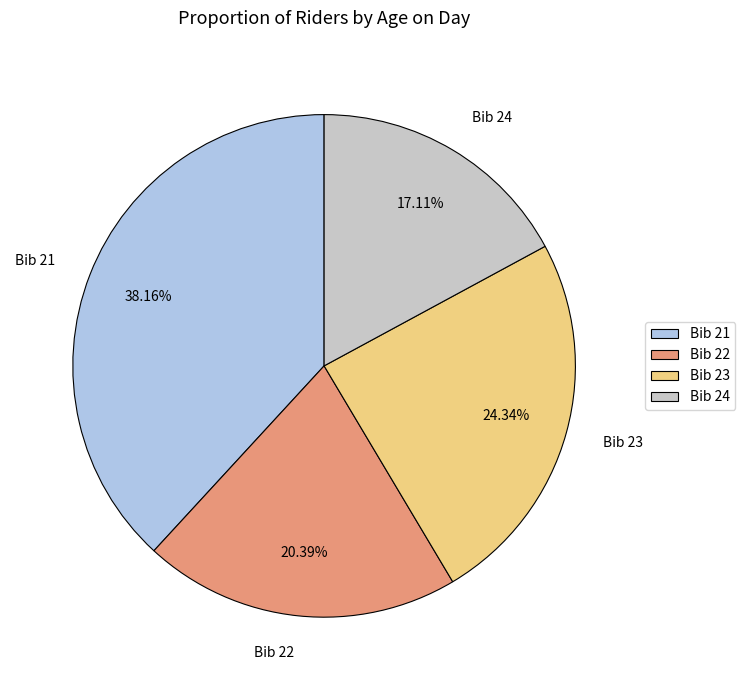

Does any single category account for the majority?

No